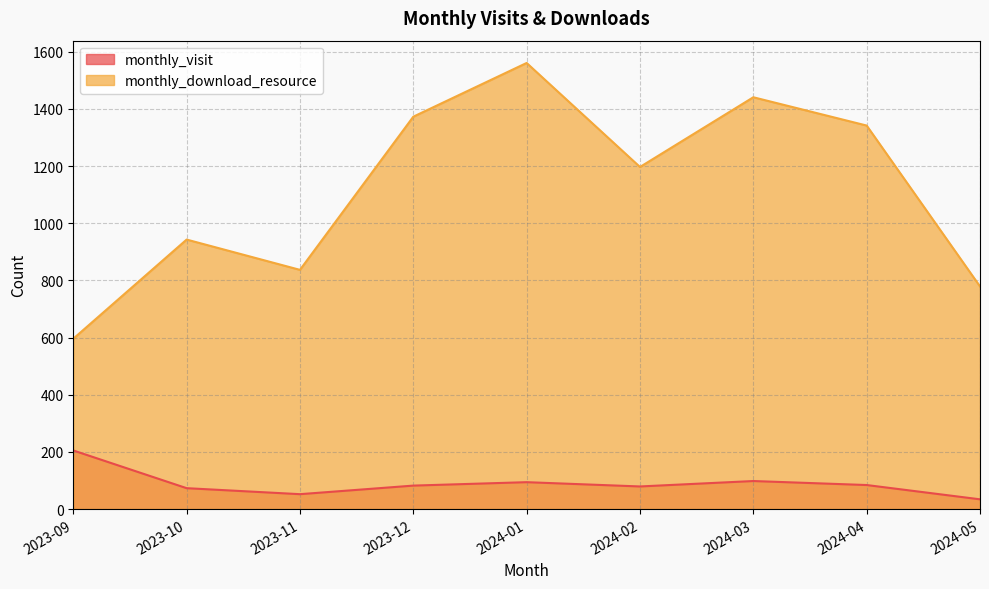

List the series in order of their peak value, highest first.

monthly_download_resource, monthly_visit